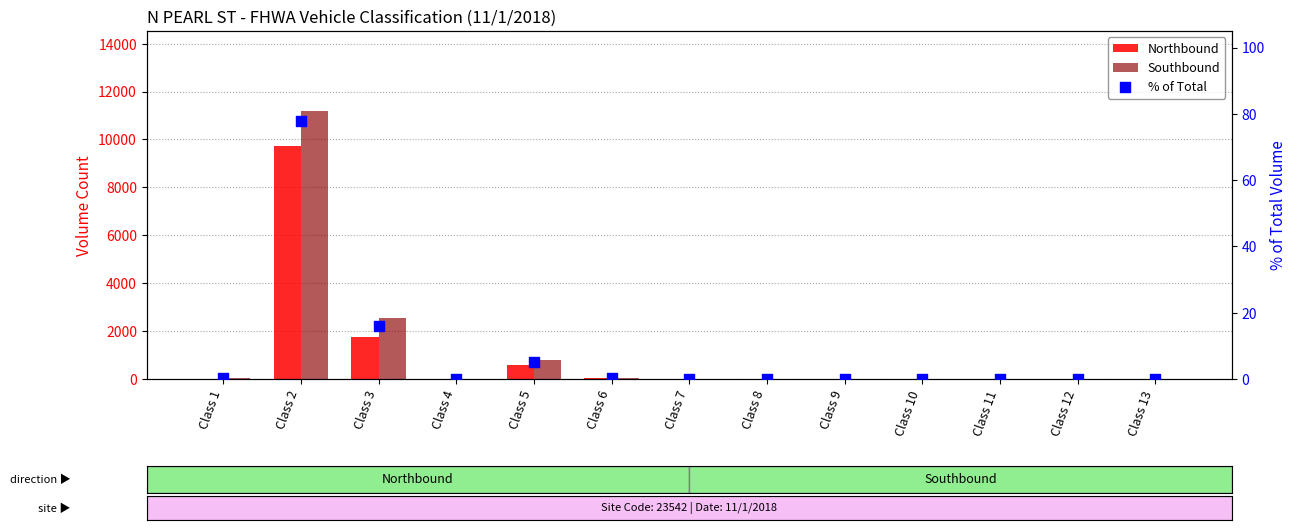

Which series contains the highest Y value?

Southbound